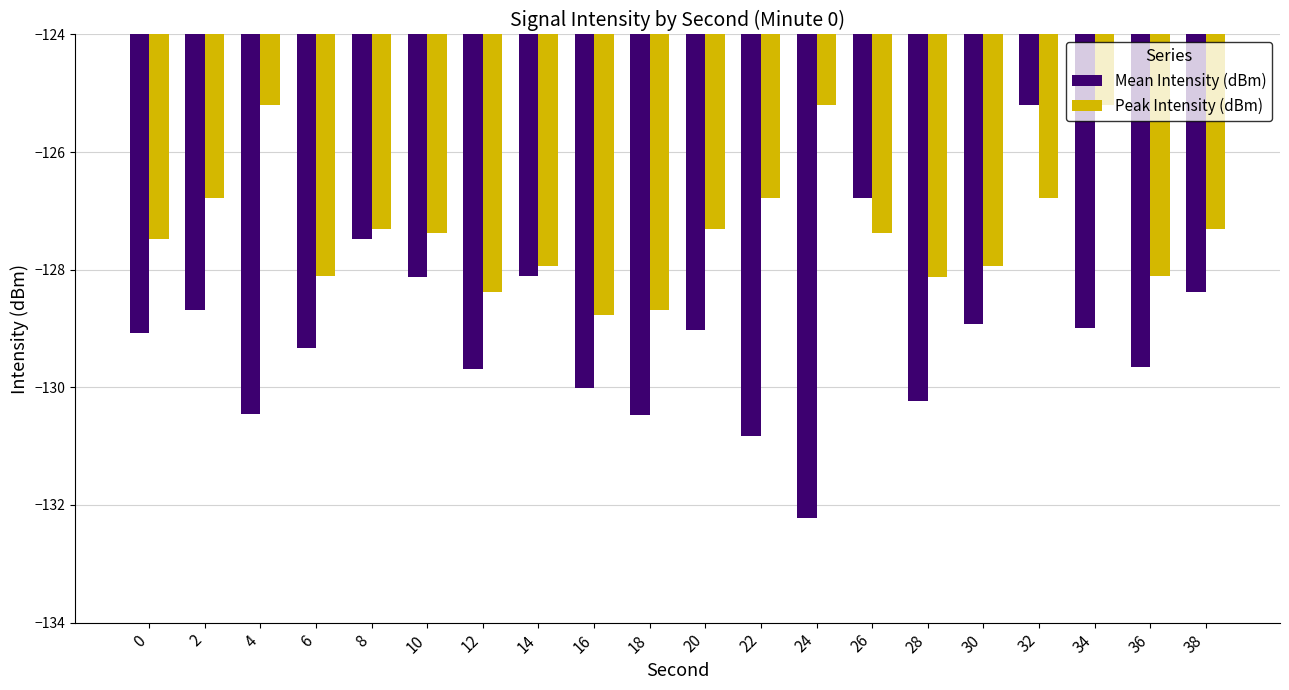

The Mean Intensity (dBm) series shows -207.3 at 16. True or false?

False